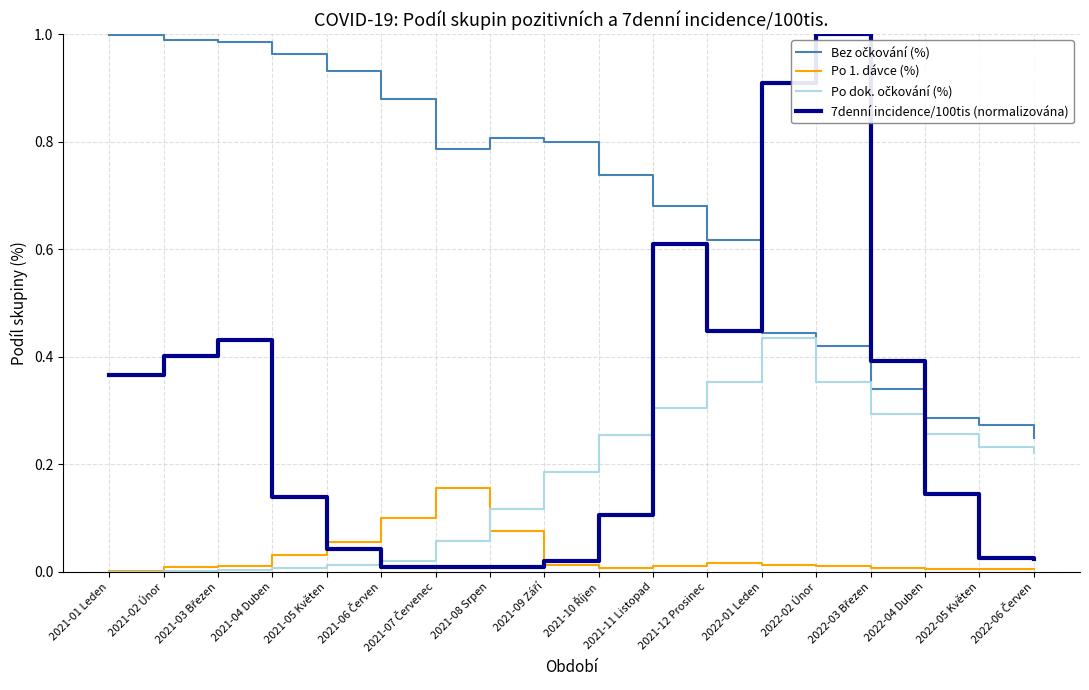

The 7denní incidence/100tis (normalizována) series shows 0.1 at 2021-01 Leden. True or false?

False